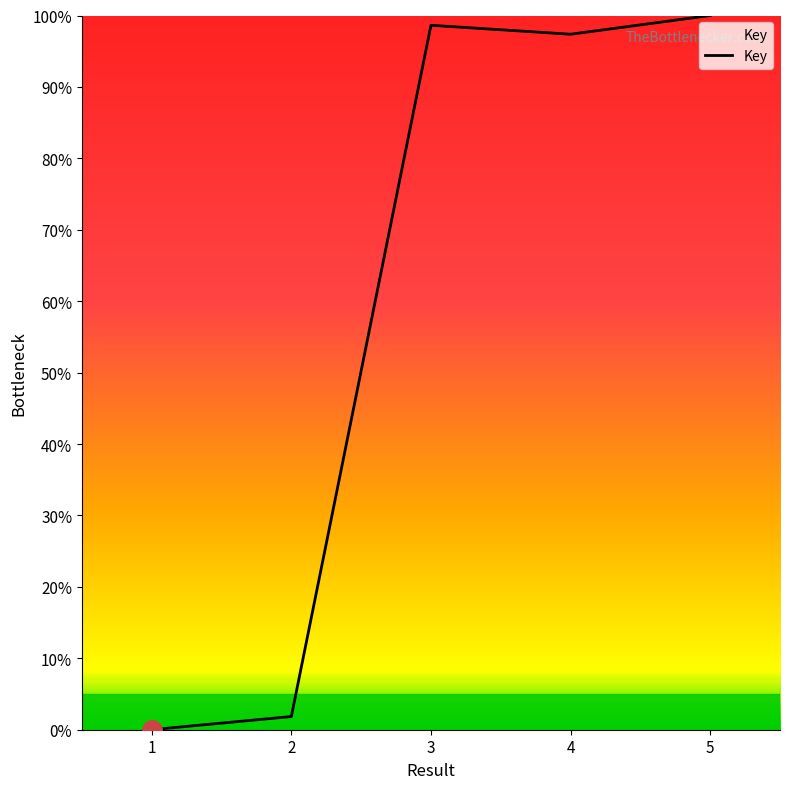

What is the approximate value at 2?

1.8